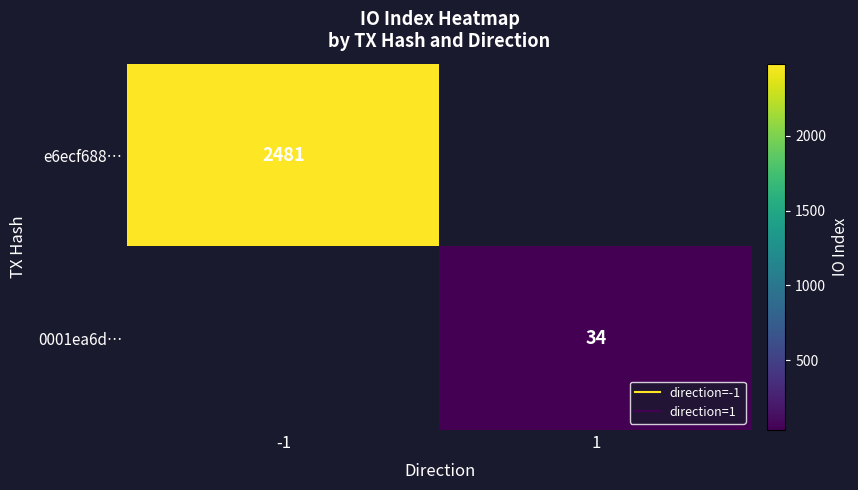

At how many categories does at least one series exceed 1191?

1